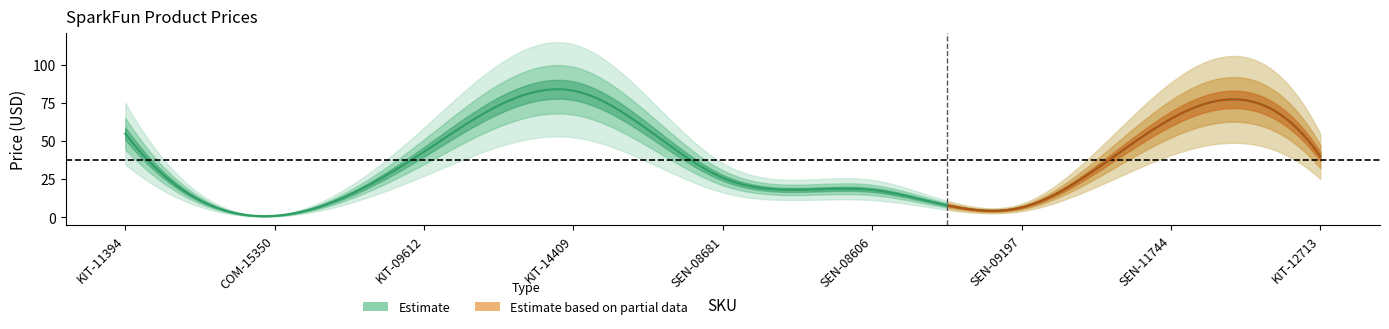

Which category has the lowest value across all series?

COM-15350